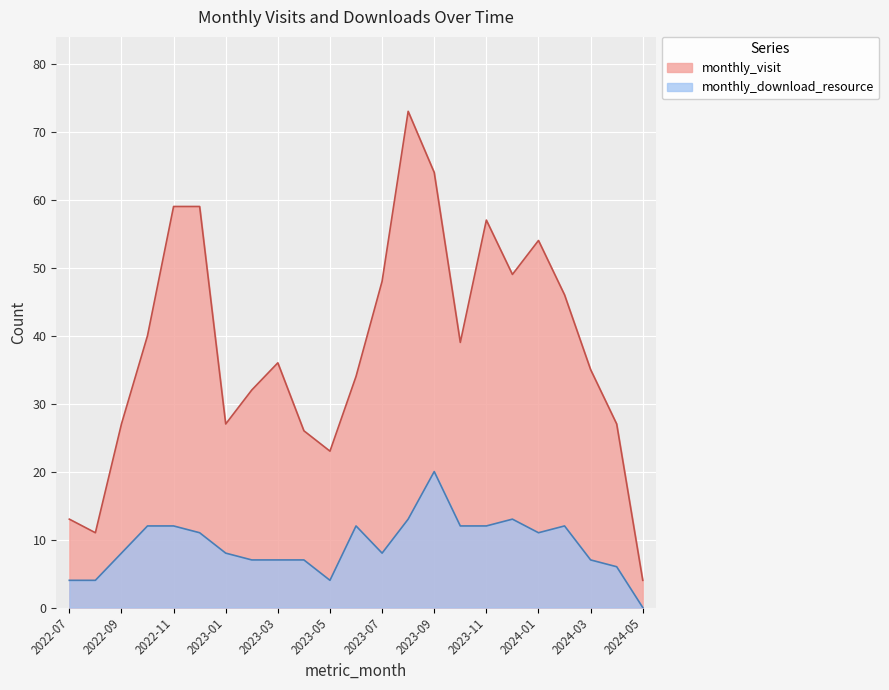

Which category has the highest value across all series?

2023-08